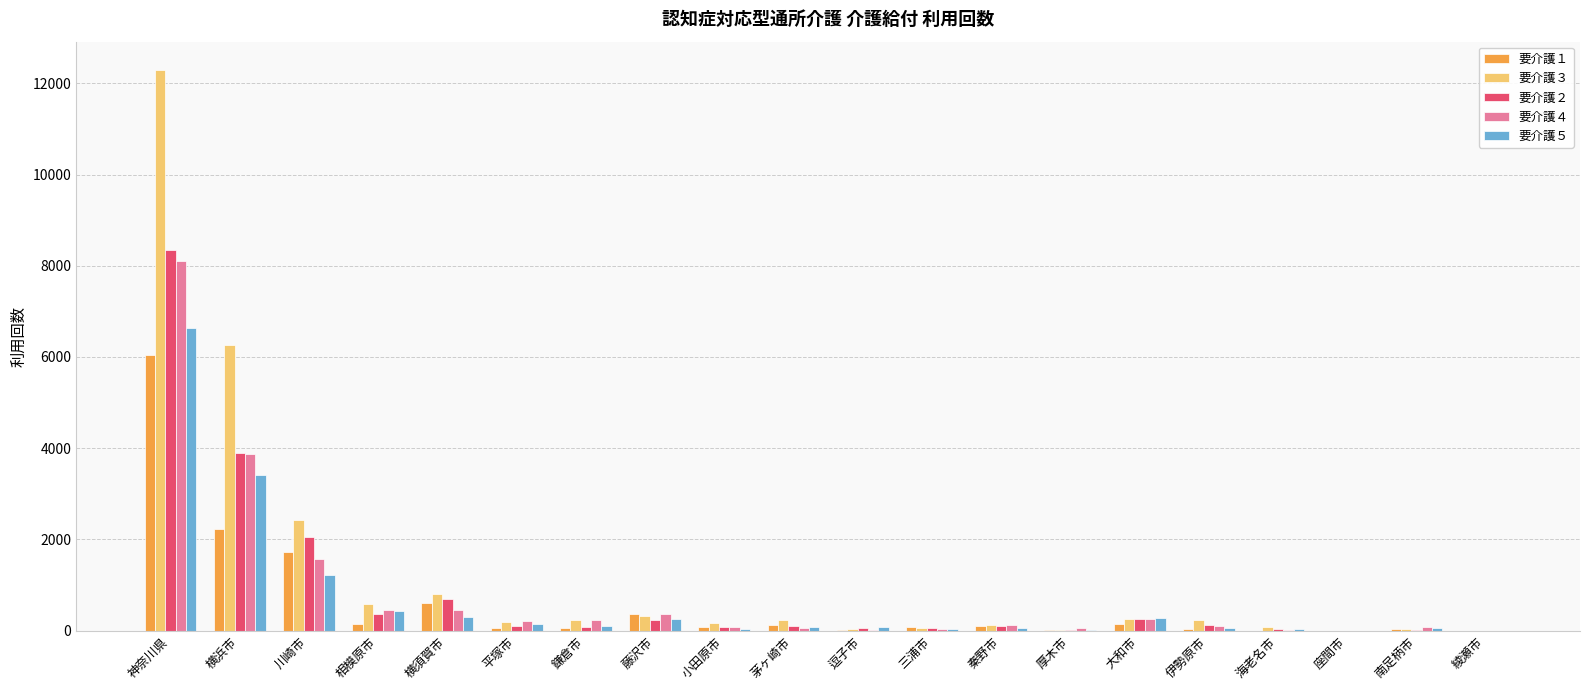

Which label corresponds to the largest value in the chart?

神奈川県